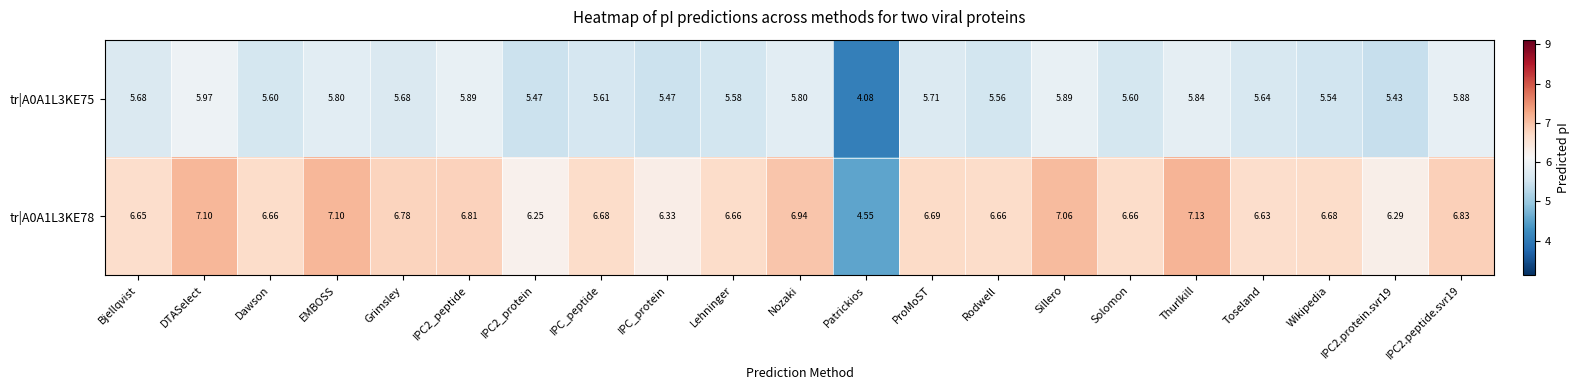

Is the value of tr|A0A1L3KE78 at DTASelect greater than the value of tr|A0A1L3KE75 at Bjellqvist?

Yes